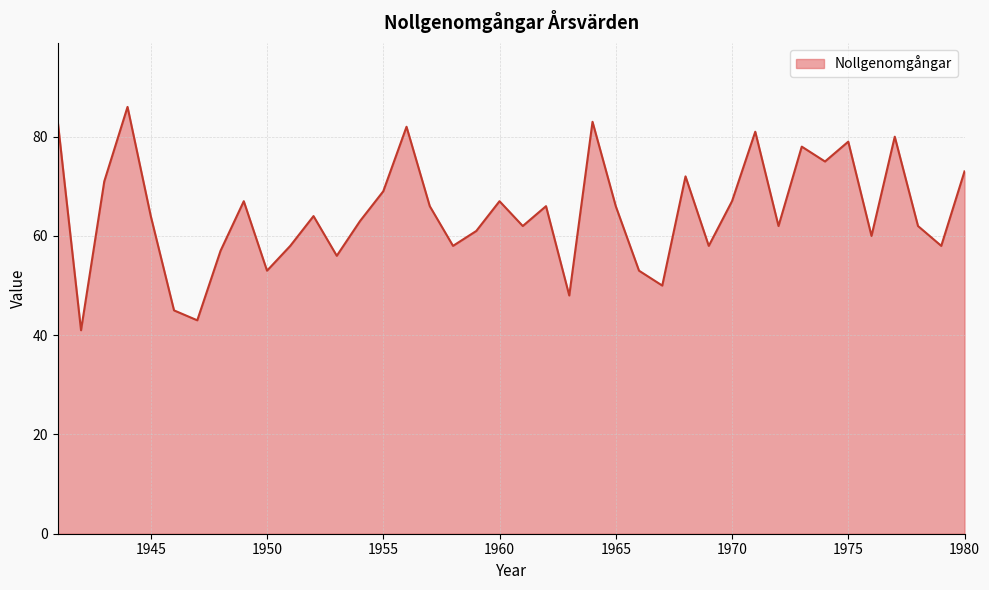

What is the smallest value displayed?

41